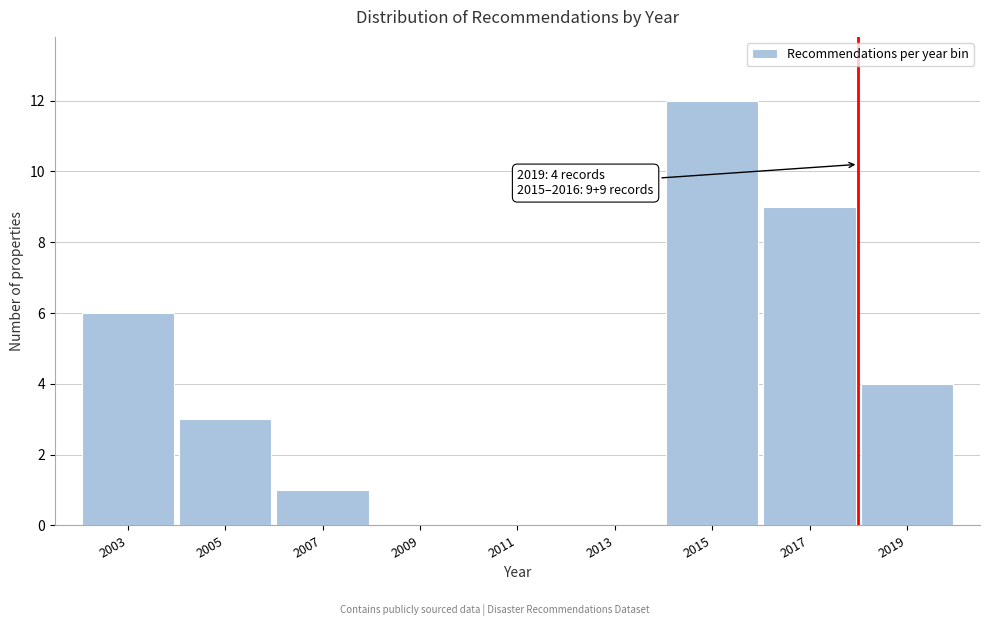

Reading right to left, what are all the values shown in this chart?

2019=4	2017=9	2015=12	2013=0	2011=0	2009=0	2007=1	2005=3	2003=6